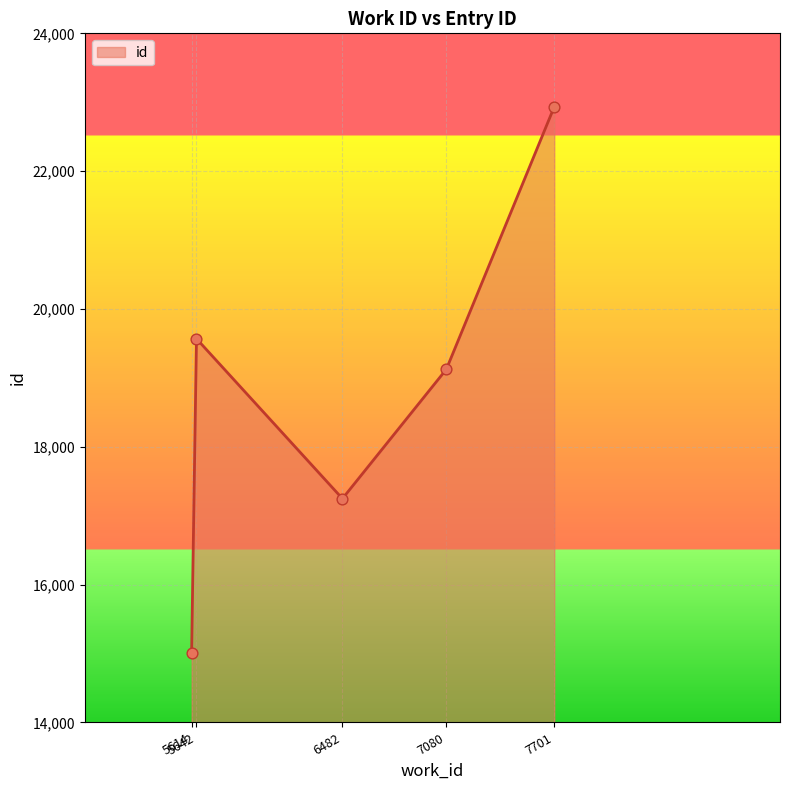

What is the ratio of the value at 6482 to the value at 7080?

0.9